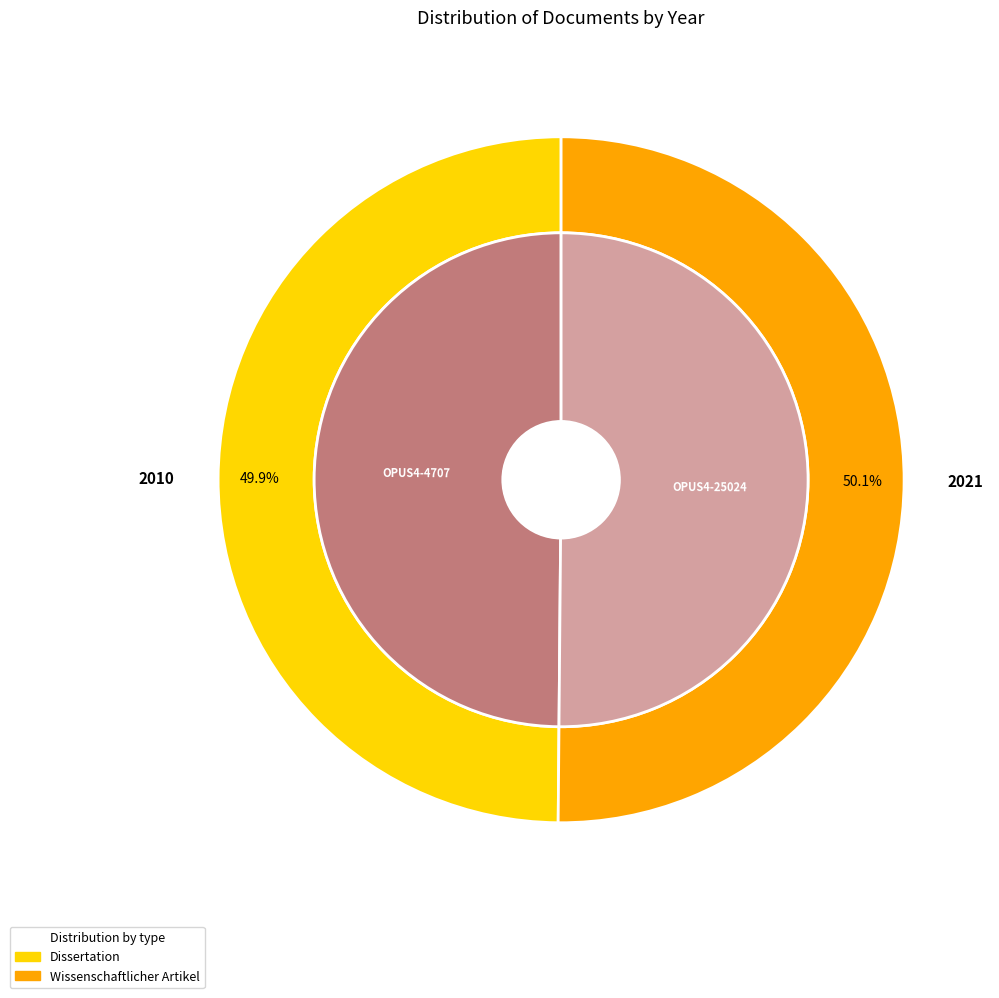

The OPUS4-25024 slice represents 50% of the pie. True or false?

True